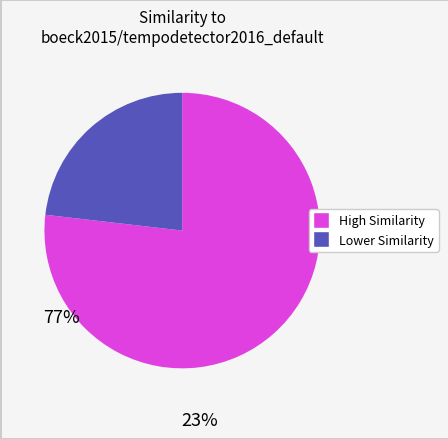

Does any single category account for the majority?

Yes